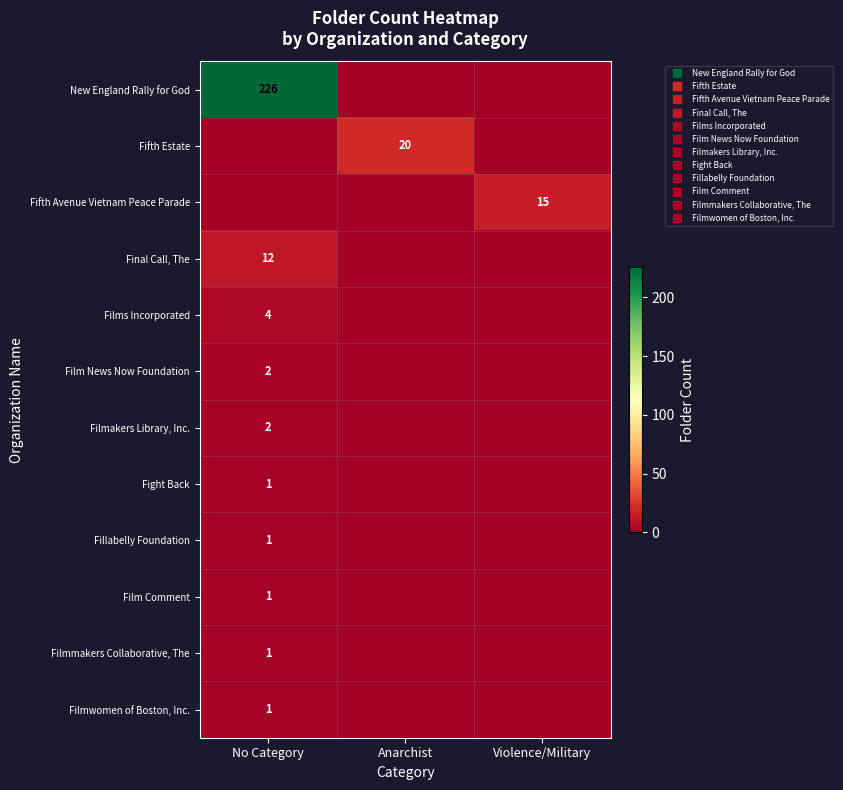

What is the spread (max minus min) of values at Violence/Military?

15